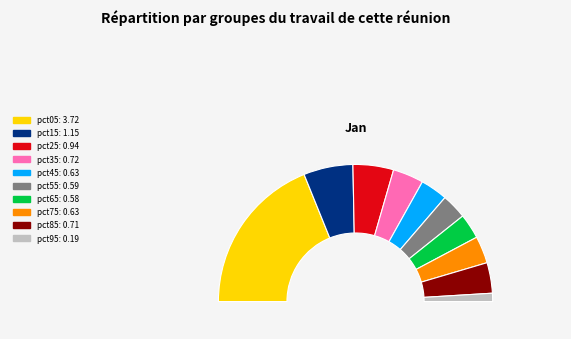

To the nearest percent, what portion does pct85 represent?

7%